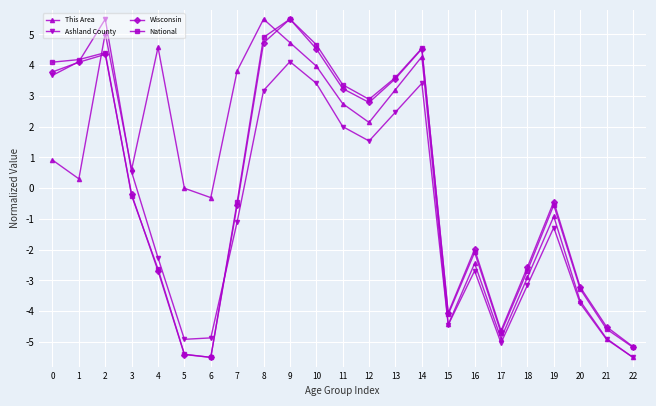

What is the maximum value for Wisconsin?

5.5